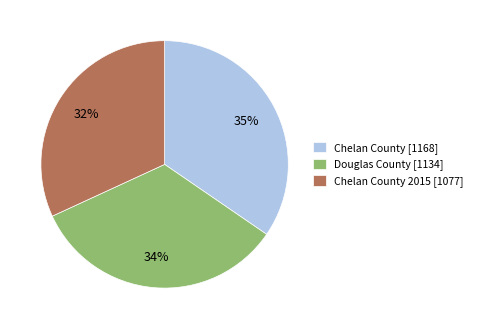

Rank the categories by value from highest to lowest.

Chelan County [1168], Douglas County [1134], Chelan County 2015 [1077]